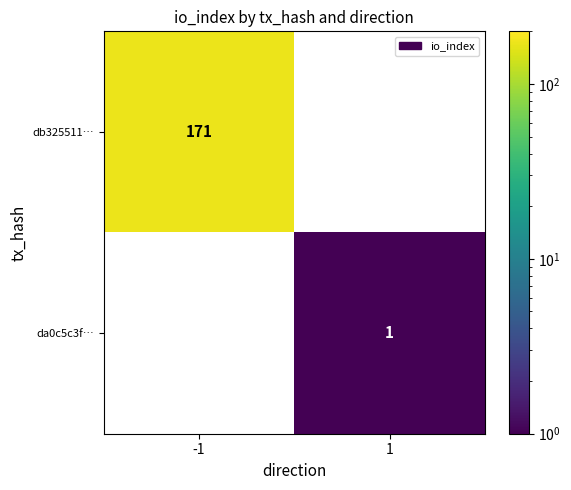

The value of da0c5c3f… at 1 is 2. True or false?

False